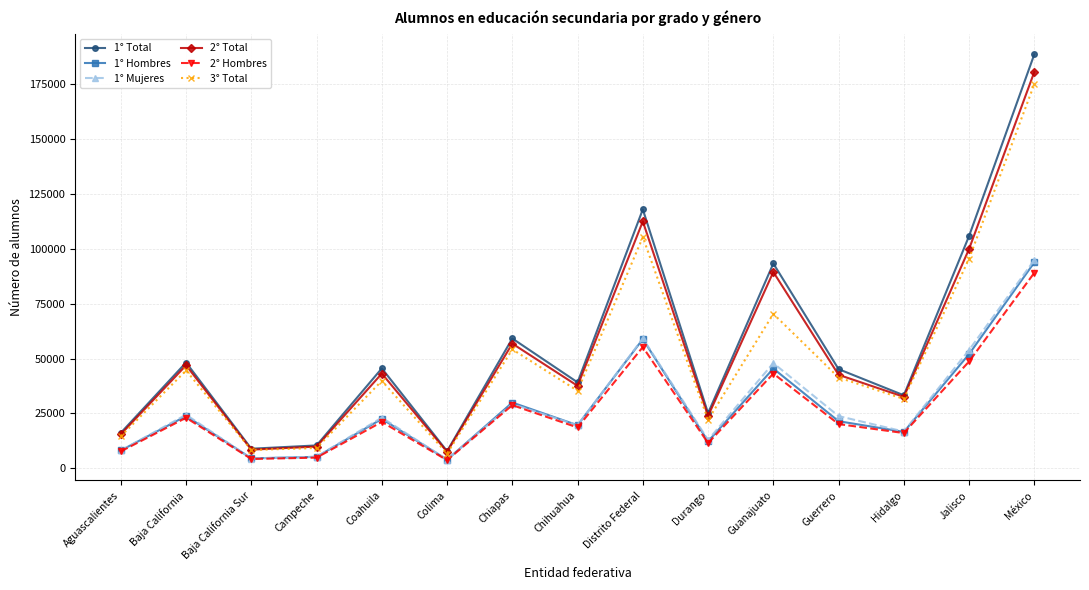

True or false: 1° Mujeres and 3° Total cross at least once.

False